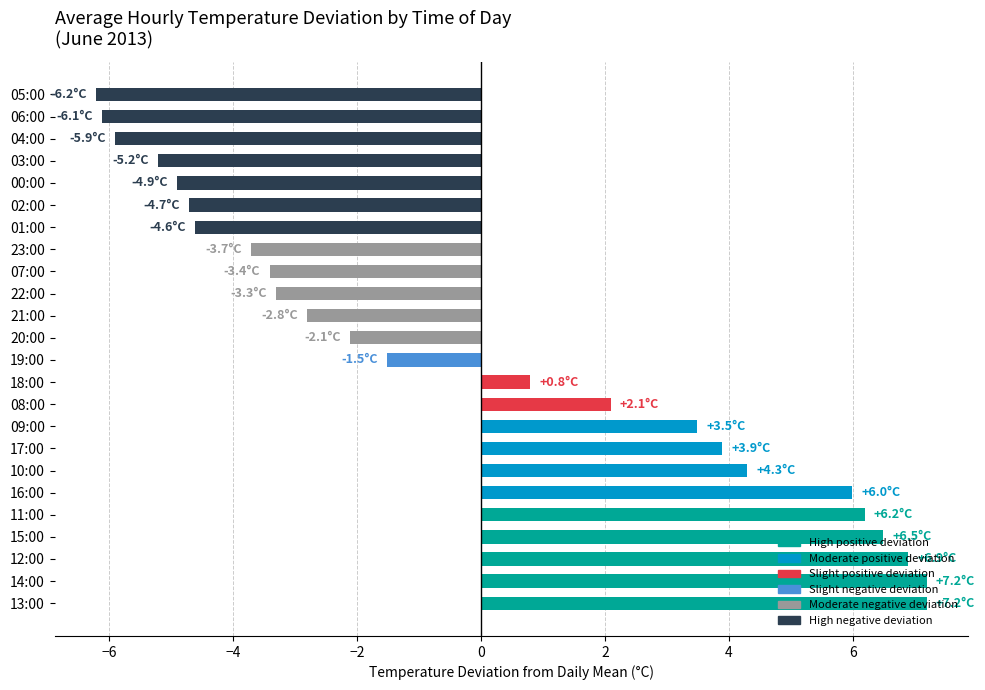

What is the change in value from 17:00 to 18:00?

-3.1